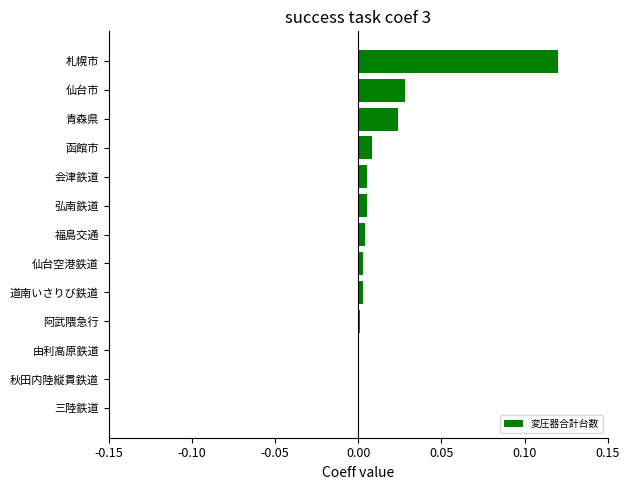

The value at 三陸鉄道 is 0.0. True or false?

True